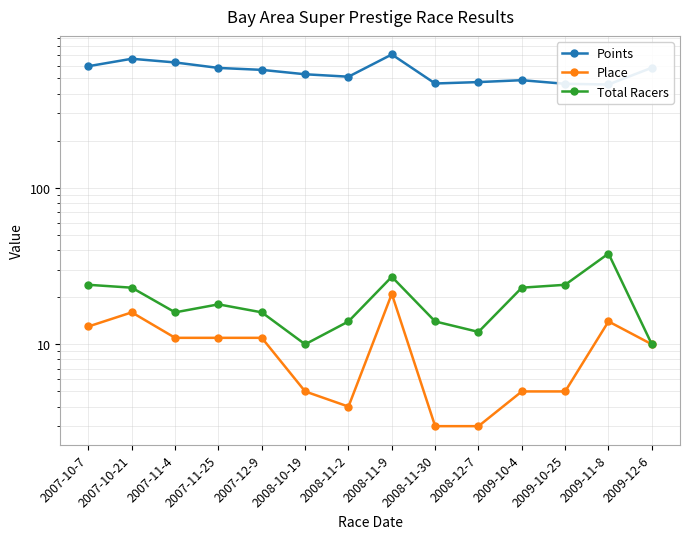

Count the number of data series in this chart.

3